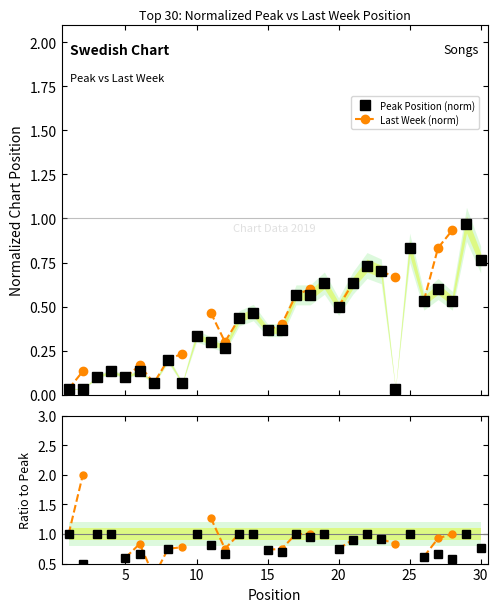

In Ratio Last/Pos, how many points are lower than both neighbors (excluding endpoints)?

2